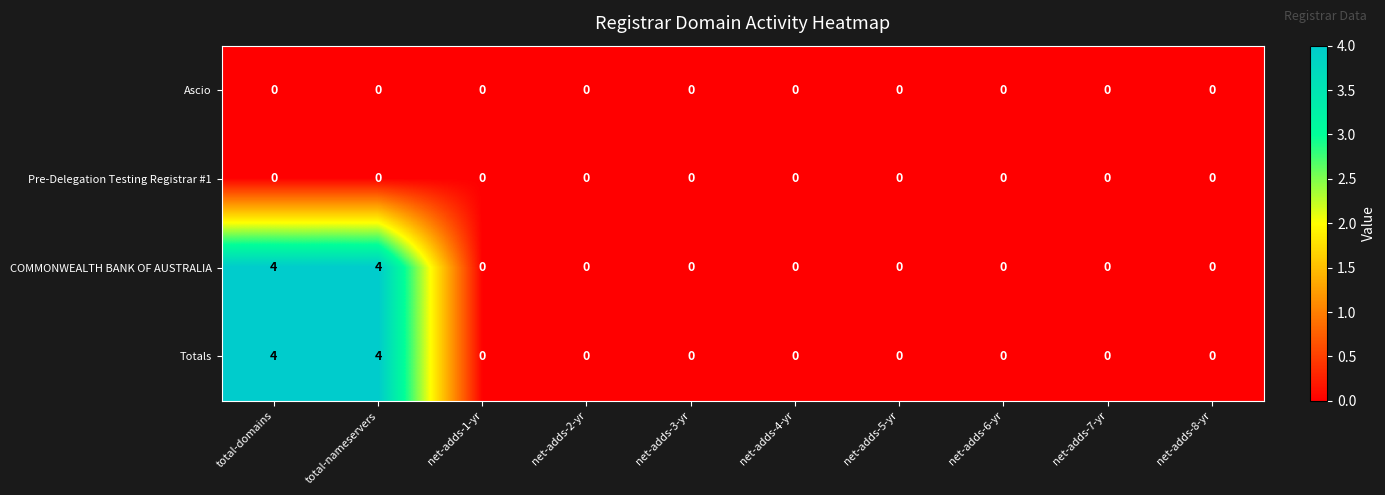

How many categories are shown in the chart?

10